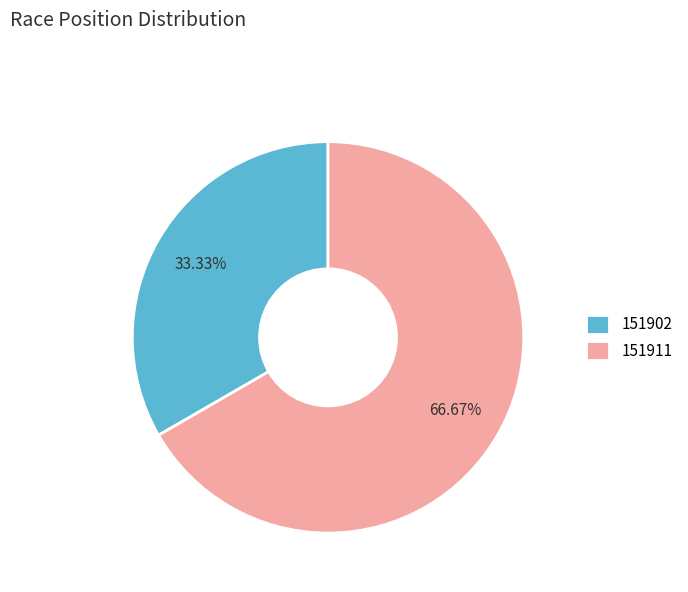

Rank the categories by value from lowest to highest.

151902, 151911